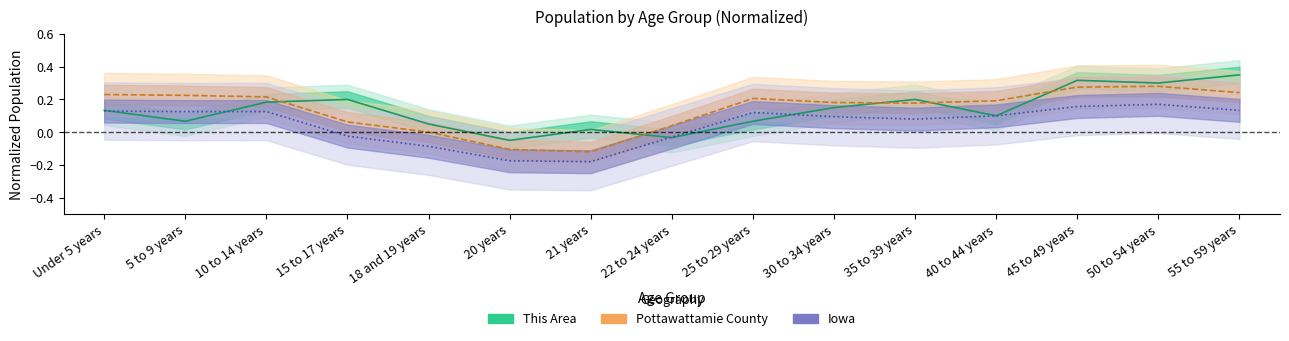

The Pottawattamie County series shows 0.2 at 10 to 14 years. True or false?

True